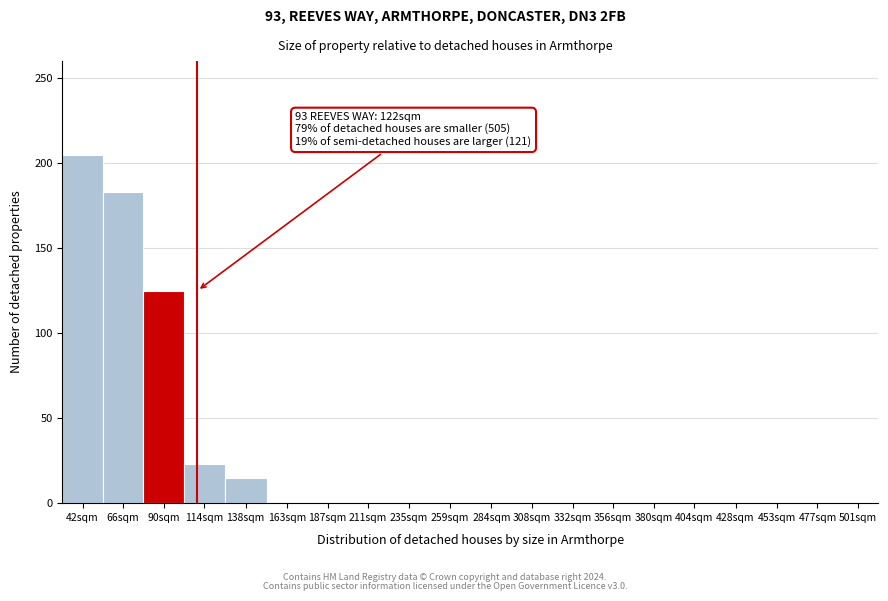

Reading right to left, what are all the values shown in this chart?

501sqm=0	477sqm=0	453sqm=0	428sqm=0	404sqm=0	380sqm=0	356sqm=0	332sqm=0	308sqm=0	284sqm=0	259sqm=0	235sqm=0	211sqm=0	187sqm=0	163sqm=0	138sqm=15	114sqm=23	90sqm=125	66sqm=183	42sqm=205